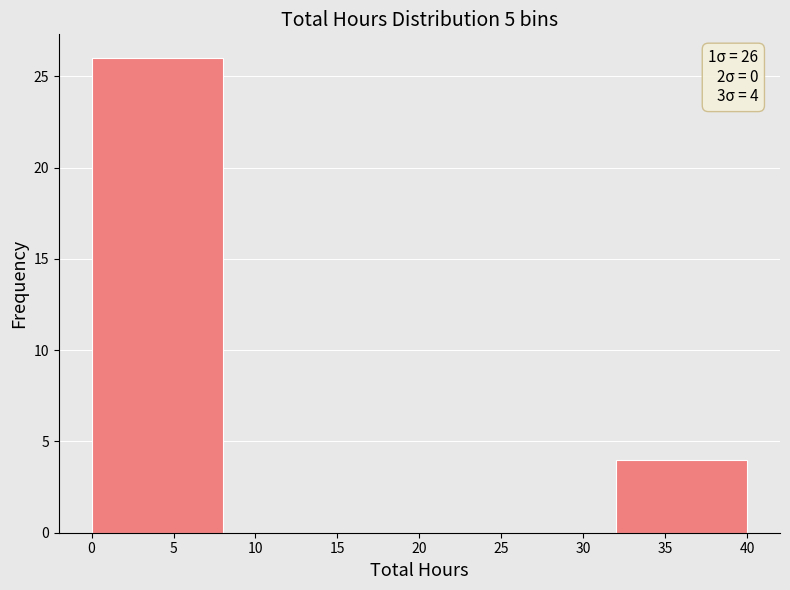

Which range on the x-axis has the tallest bar?

0 to 8